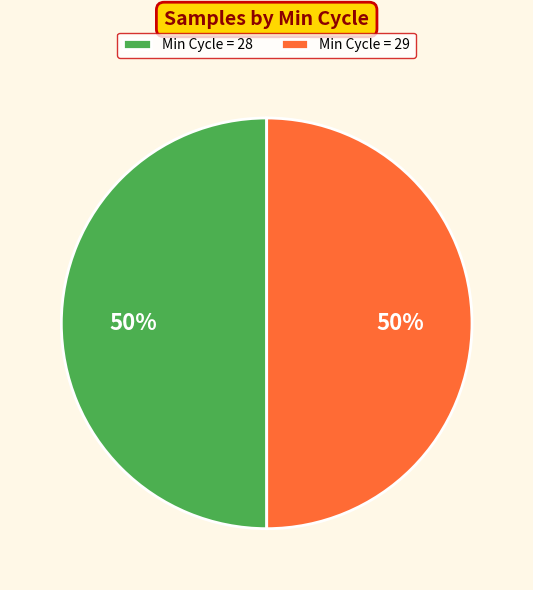

Is the sum of Min Cycle = 28 and Min Cycle = 29 greater than half?

Yes